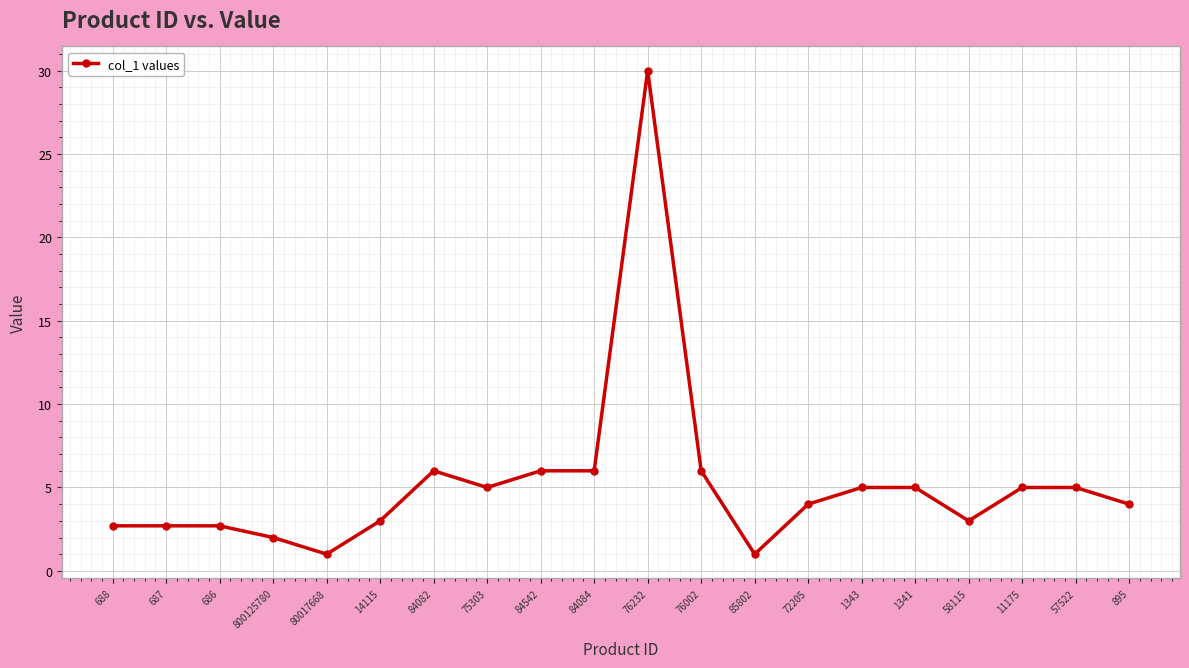

True or false: there are more than 0 points higher than both neighbors.

True